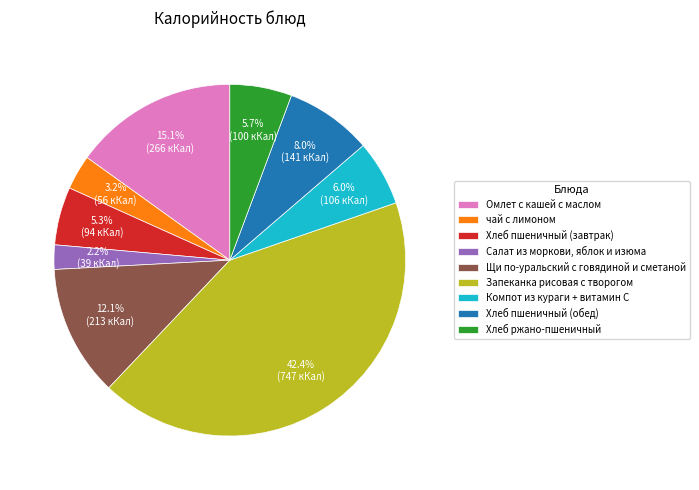

How many slices are in this pie chart?

9